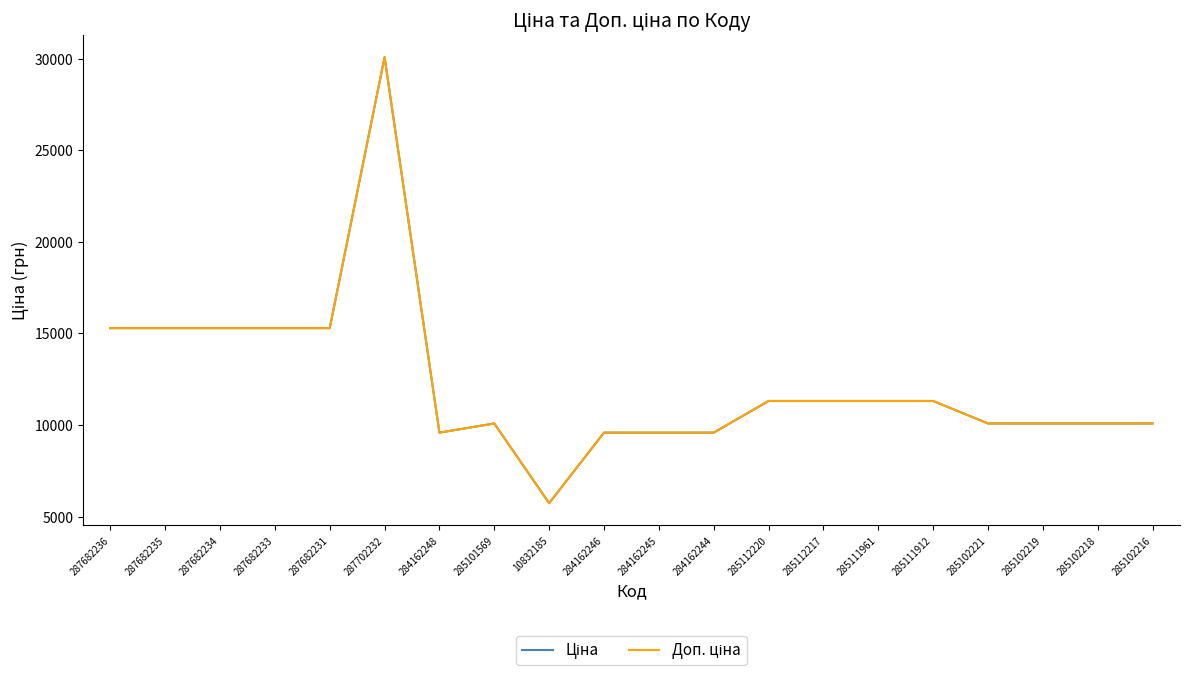

Does the chart display data point markers on the line(s)?

No